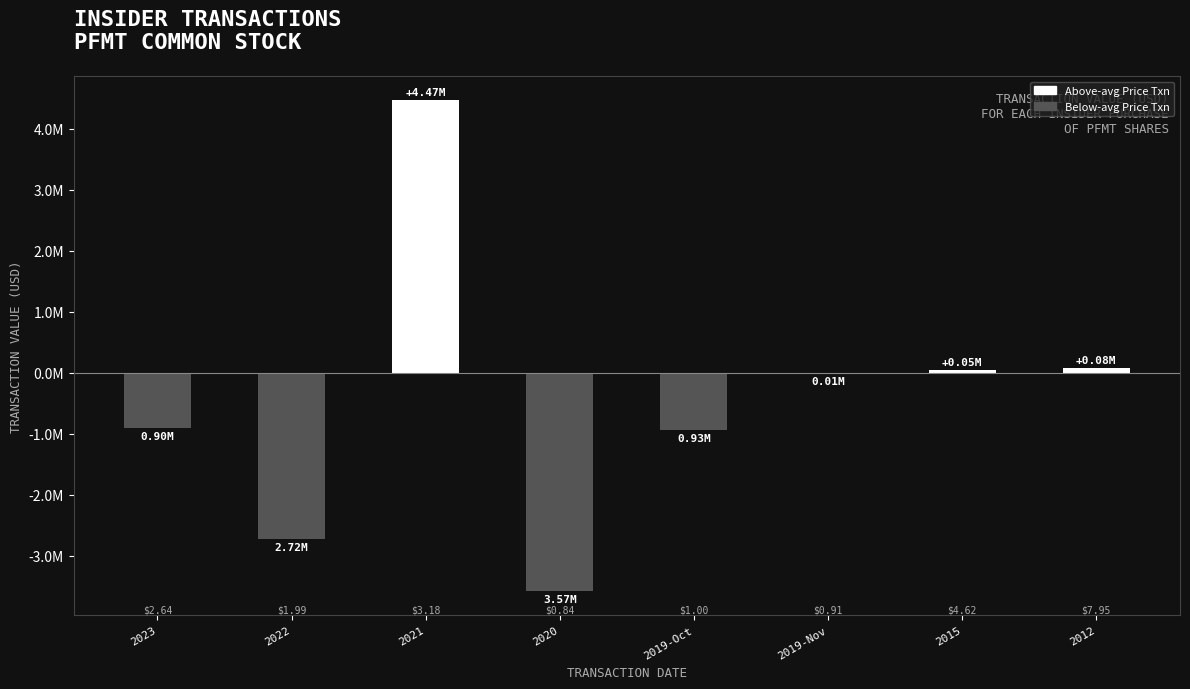

How many values exceed -10137?

3